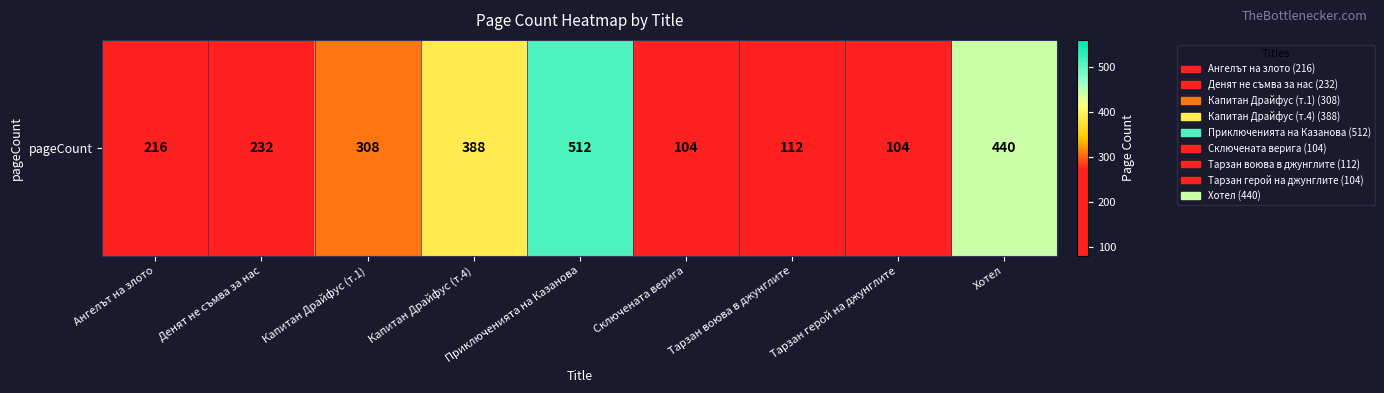

Is it true that the value at Тарзан воюва в джунглите is 112?

True